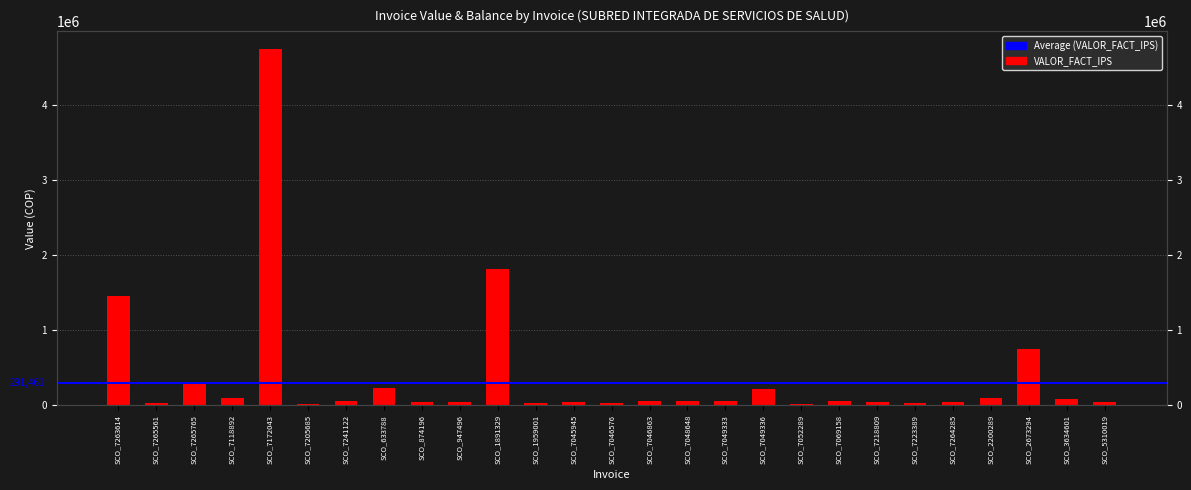

Reading left to right, extract all data points from this chart.

SCO_7263614=1459293	SCO_7265561=24700	SCO_7265765=300265	SCO_7118892=91500	SCO_7172043=4739373	SCO_7205685=12300	SCO_7241122=54700	SCO_633788=223070	SCO_874196=48400	SCO_947496=48400	SCO_1891329=1808756	SCO_1959001=29500	SCO_7045945=44500	SCO_7046576=30900	SCO_7046863=52400	SCO_7048648=51671	SCO_7049333=60225	SCO_7049336=216994	SCO_7052289=13000	SCO_7069158=52236	SCO_7218809=40000	SCO_7223389=34000	SCO_7264285=49000	SCO_2200289=90235	SCO_2673294=749751	SCO_3634601=85200	SCO_5310019=36300